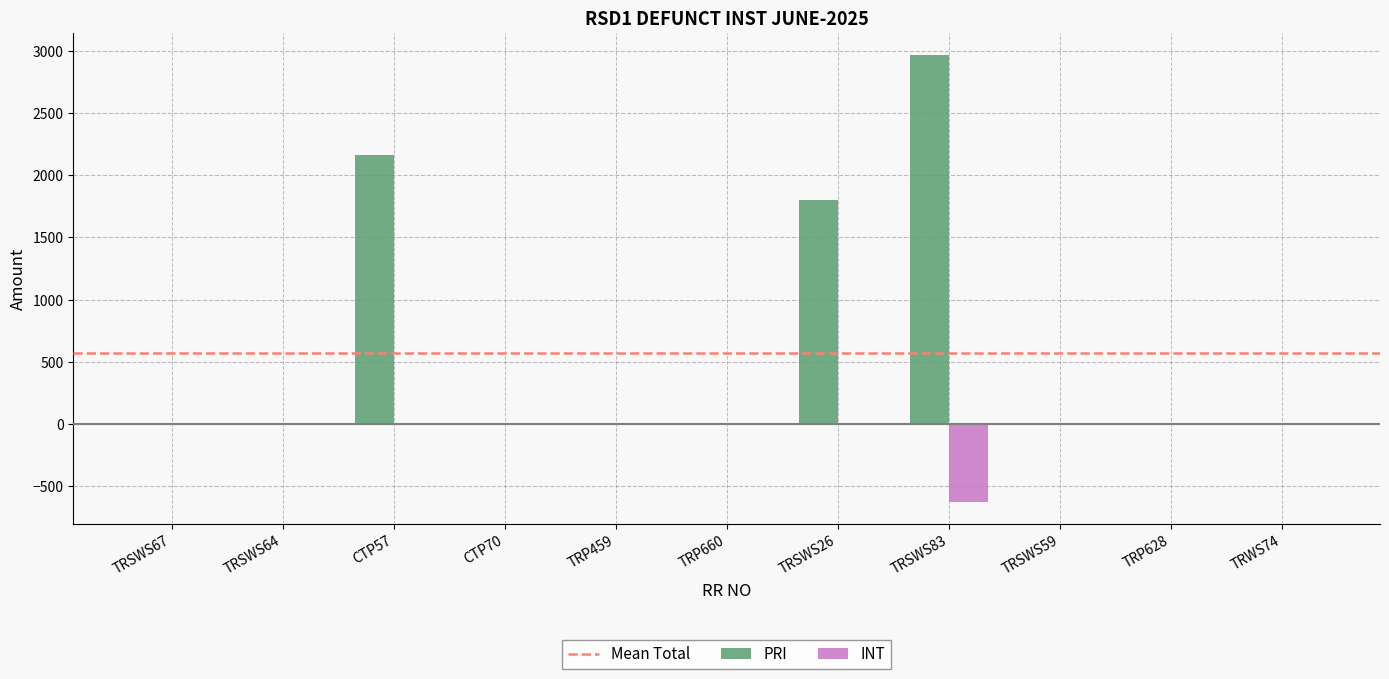

What is the total value across all series at TRP628?

-1.0